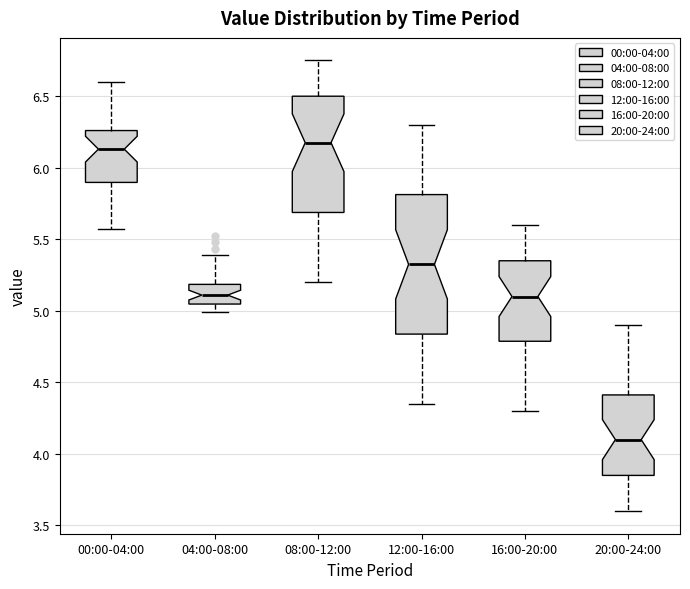

Reading left to right, transcribe this box plot: for each box, give where its median line is, the range the box spans, and where its two whiskers end, as read against the y-axis. The values are not printed on the chart, so give them approximately, as read against the axis.

00:00-04:00: median 6.15, box 5.90 to 6.25, whiskers 5.55 to 6.60
04:00-08:00: median 5.10, box 5.05 to 5.20, whiskers 5.00 to 5.40
08:00-12:00: median 6.20, box 5.70 to 6.50, whiskers 5.20 to 6.75
12:00-16:00: median 5.35, box 4.85 to 5.80, whiskers 4.35 to 6.30
16:00-20:00: median 5.10, box 4.80 to 5.35, whiskers 4.30 to 5.60
20:00-24:00: median 4.10, box 3.85 to 4.40, whiskers 3.60 to 4.90